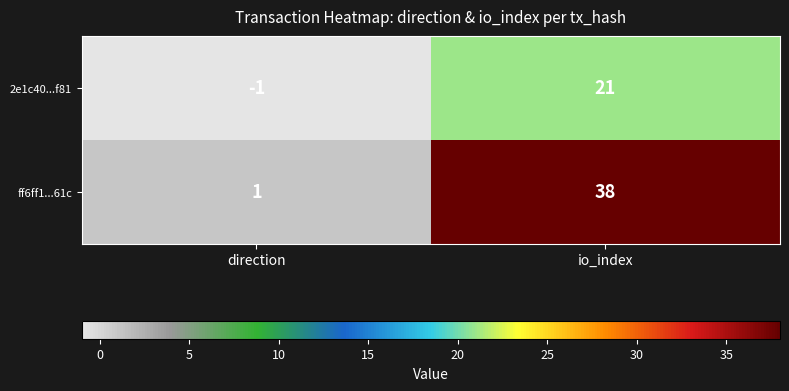

How many categories are shown in the chart?

2